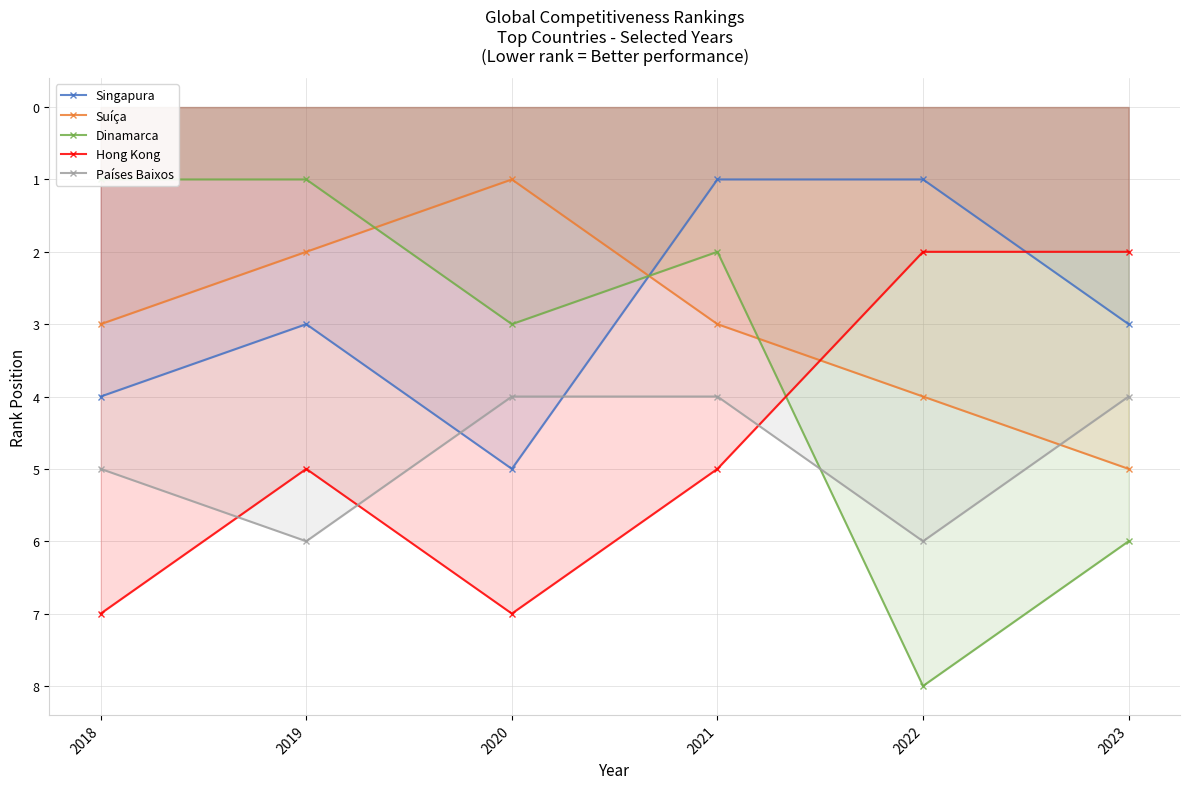

Which series changed the most between 2020 and 2021?

Singapura